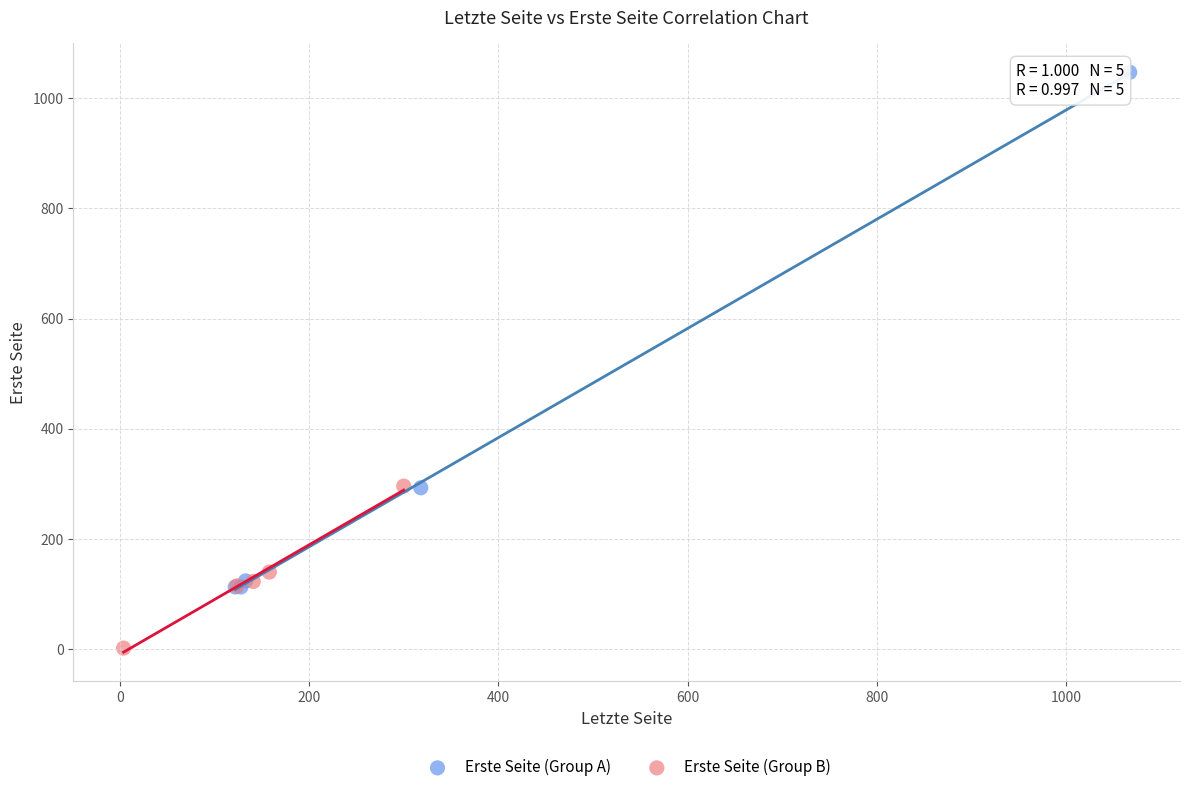

Which series reaches the maximum Y coordinate?

Erste Seite (Group A)